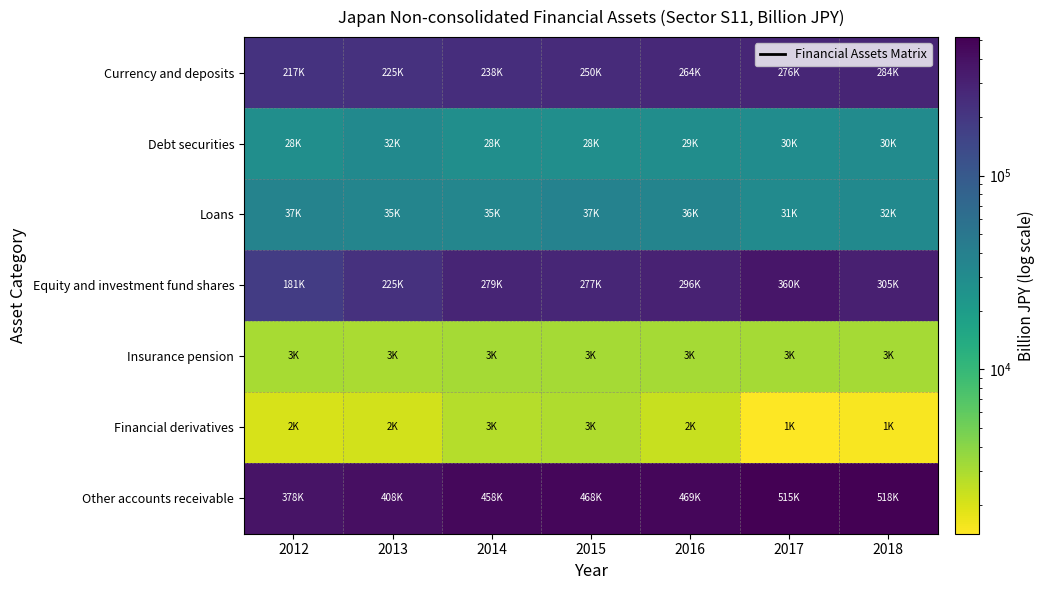

Reading left to right, what are all the values shown in this chart?

Currency and deposits: 2012=217055.4	2013=225446.0	2014=237705.0	2015=250244.3	2016=263786.7	2017=276173.5	2018=283748.2
Debt securities: 2012=28274.2	2013=31866.8	2014=28060.6	2015=27953.4	2016=28611.3	2017=29633.9	2018=30383.1
Loans: 2012=36699.9	2013=35296.8	2014=34833.9	2015=37485.0	2016=35958.7	2017=30862.7	2018=31609.0
Equity and investment fund shares: 2012=181461.9	2013=225288.2	2014=278896.6	2015=277206.5	2016=296385.9	2017=359565.9	2018=305044.8
Insurance pension: 2012=3066.1	2013=3024.9	2014=3129.5	2015=3161.7	2016=3130.7	2017=3146.9	2018=3116.1
Financial derivatives: 2012=2038.4	2013=2150.6	2014=2740.4	2015=2887.7	2016=2327.4	2017=1421.7	2018=1491.6
Other accounts receivable: 2012=378380.5	2013=408068.9	2014=457943.1	2015=467750.1	2016=469183.0	2017=515228.7	2018=517859.0